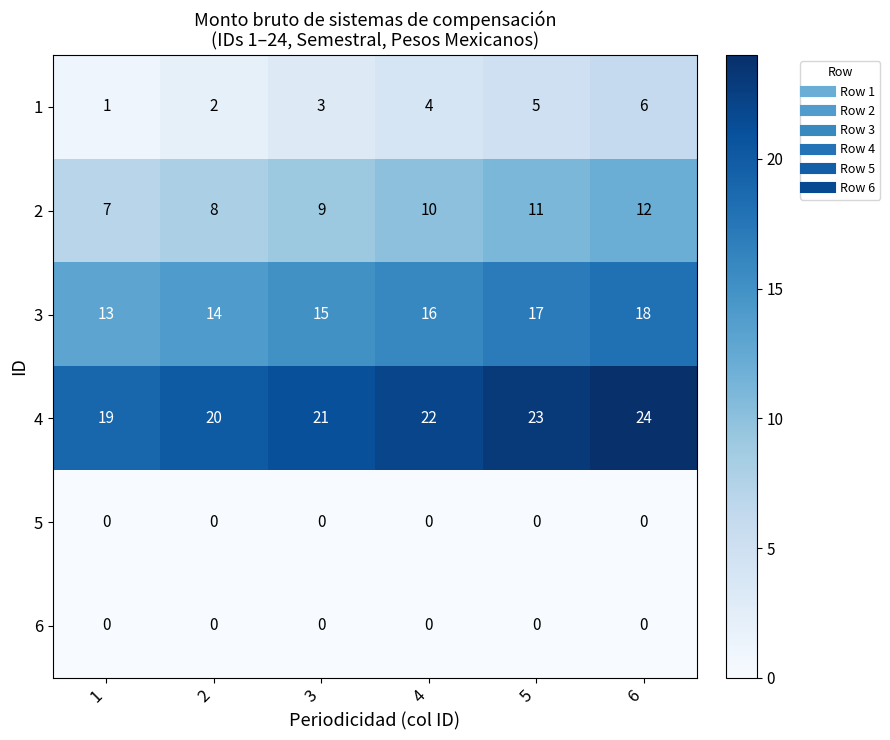

What is the greatest value displayed?

24